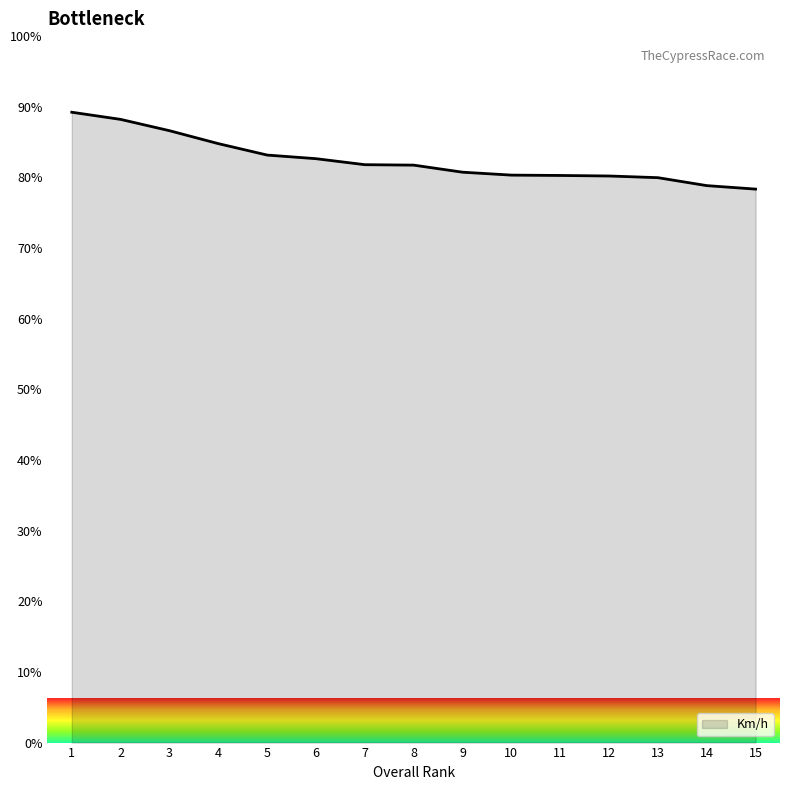

True or false: the data shows 17.9 at 5.

False